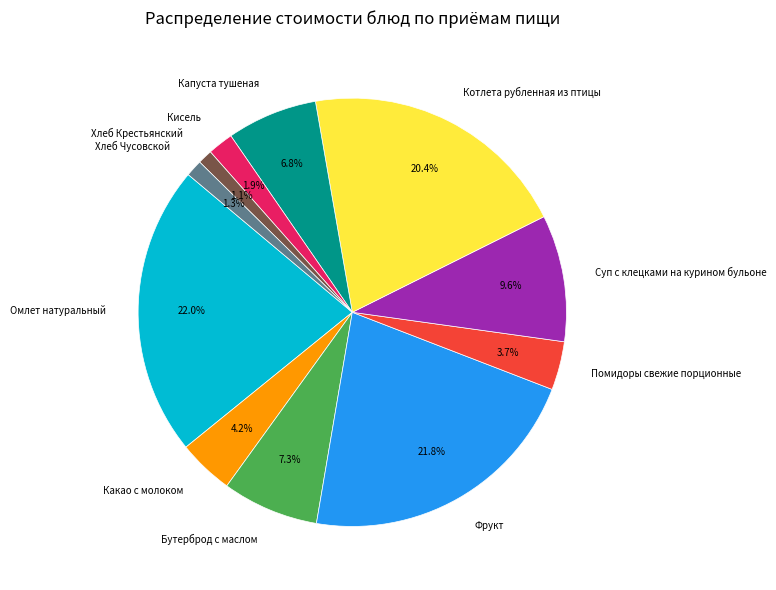

Which has a higher value, Омлет натуральный or Помидоры свежие порционные?

Омлет натуральный